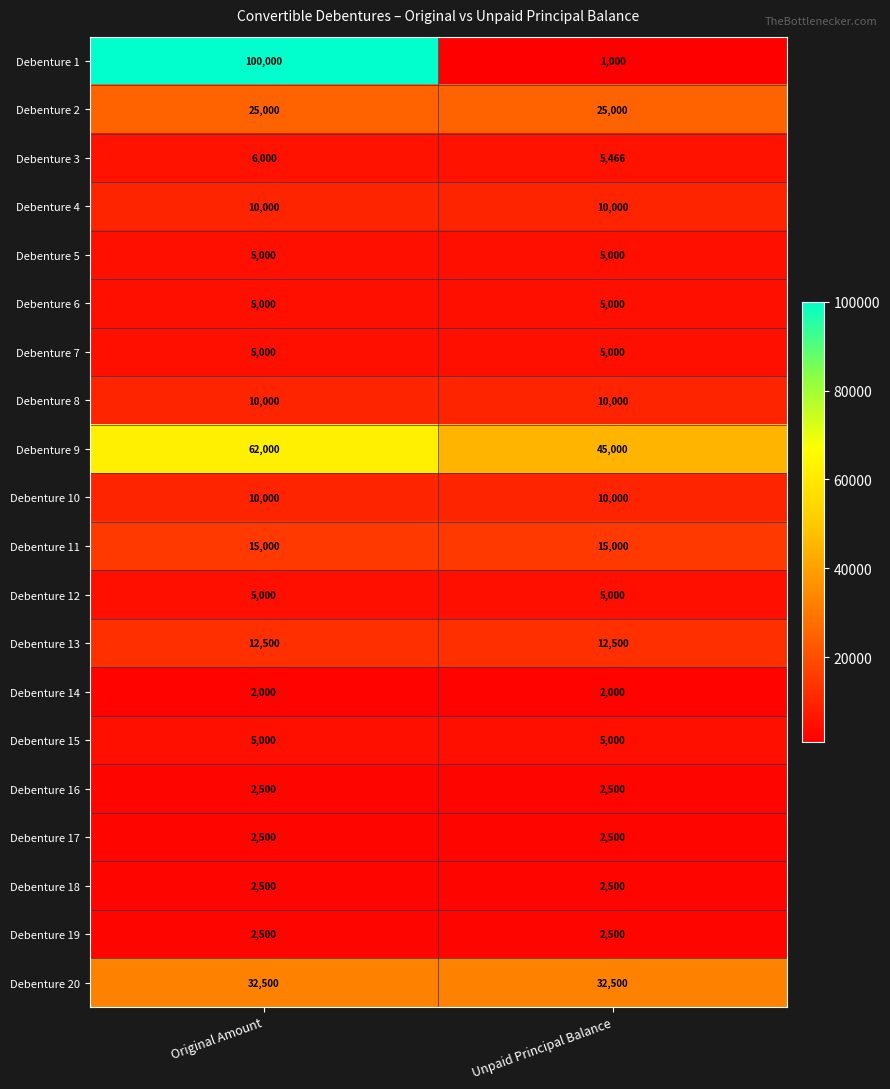

What value does the Debenture 4 series have at Unpaid Principal Balance?

10000